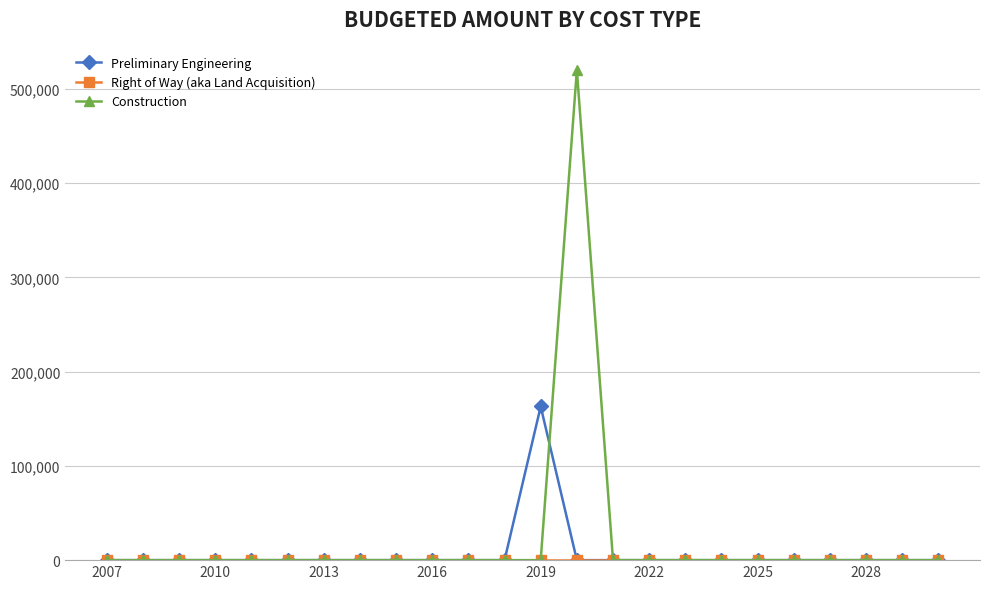

True or false: Construction and Preliminary Engineering cross at least once.

True